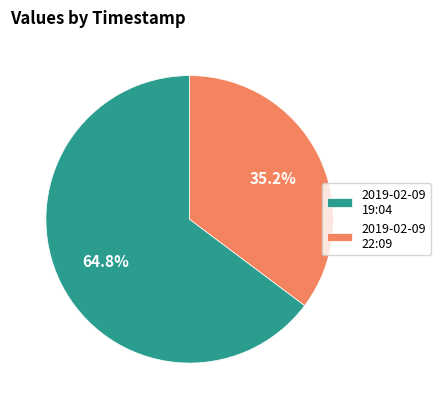

Is there any slice that represents more than half of the pie?

Yes